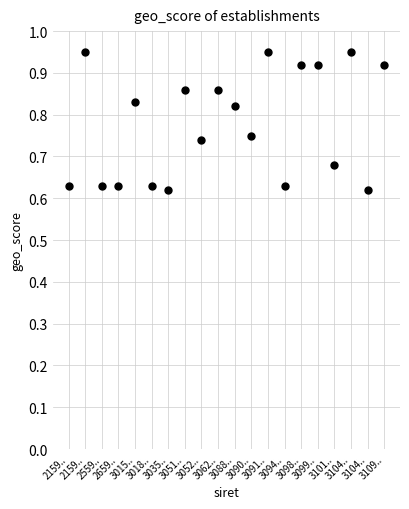

How many data points are displayed?

20